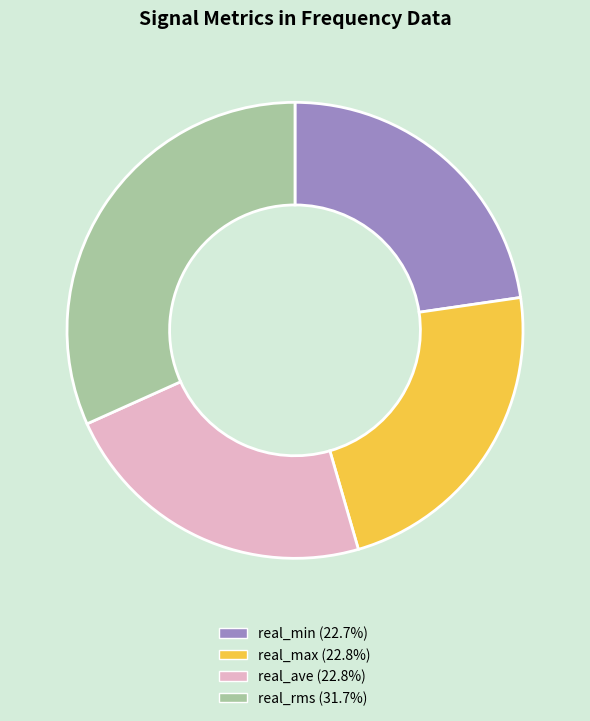

Does any single category account for the majority?

No